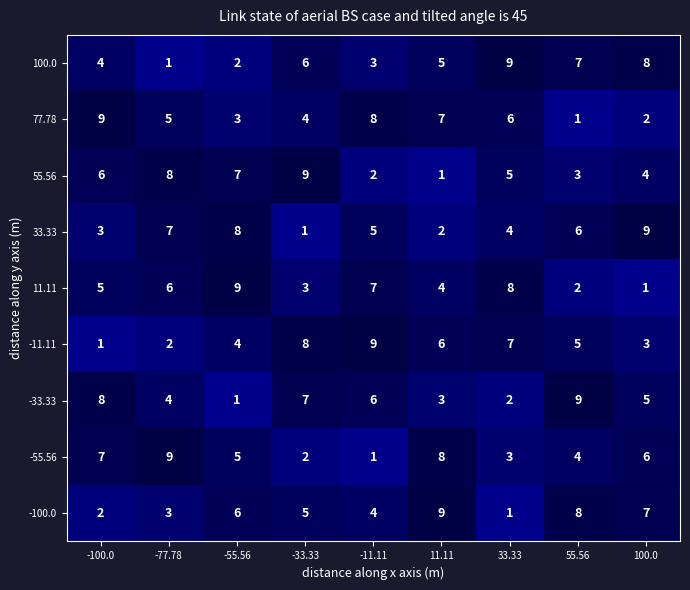

What is the total value across all series at -55.56?

45